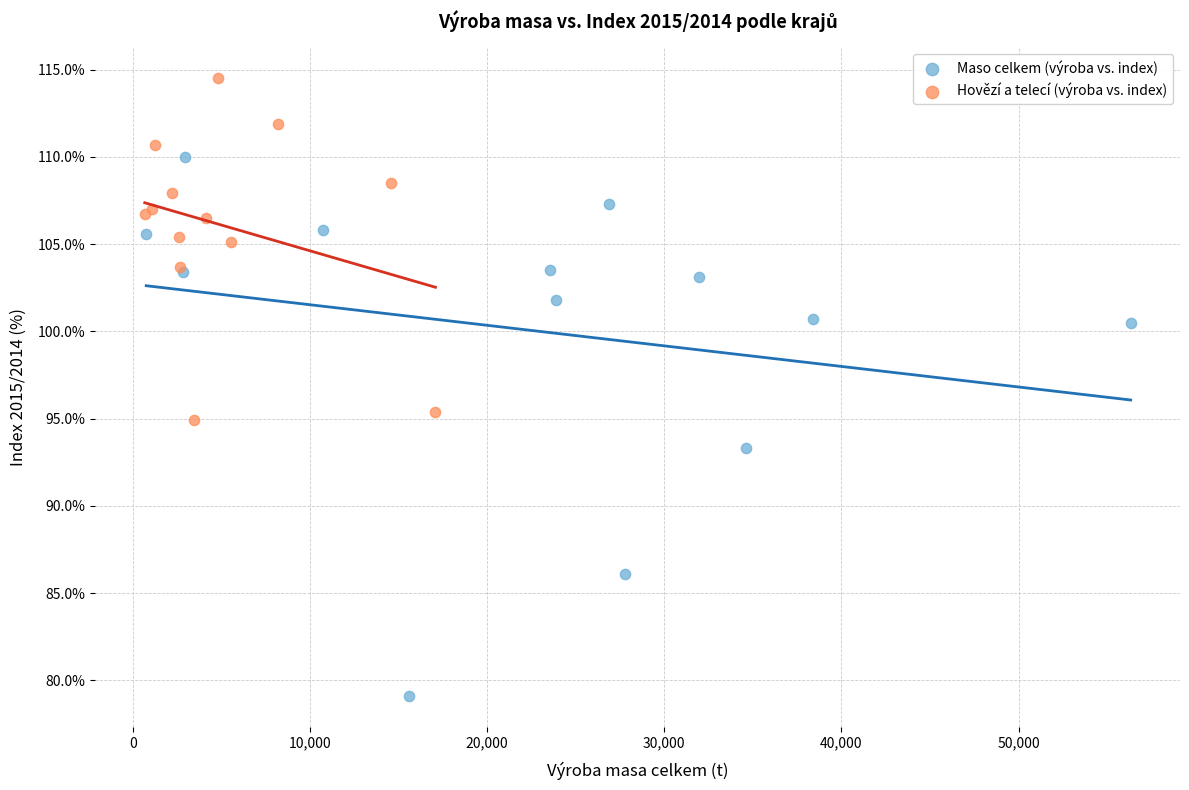

Which series has the widest spread of Y values?

Maso celkem (výroba vs. index)